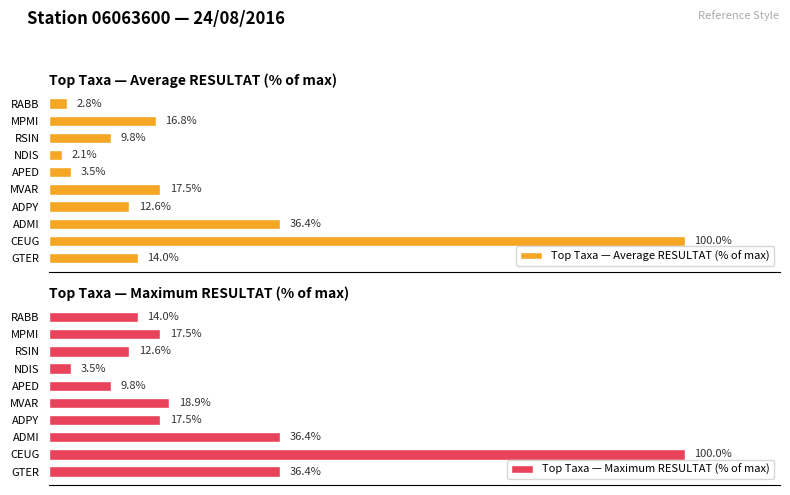

List the labels in order of Top Taxa — Average RESULTAT (% of max) value, largest first.

CEUG, ADMI, MVAR, MPMI, GTER, ADPY, RSIN, APED, RABB, NDIS